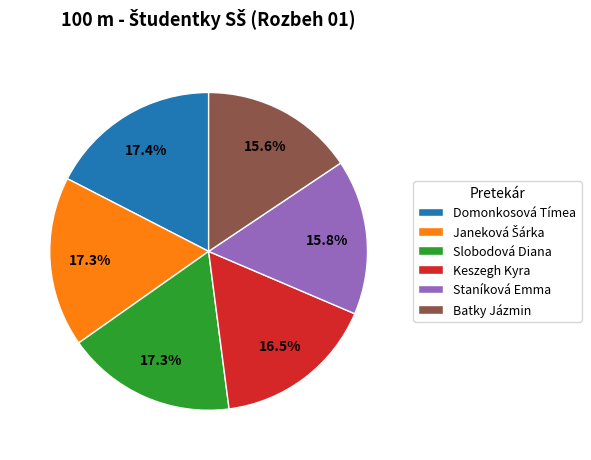

How many slices are in this pie chart?

6